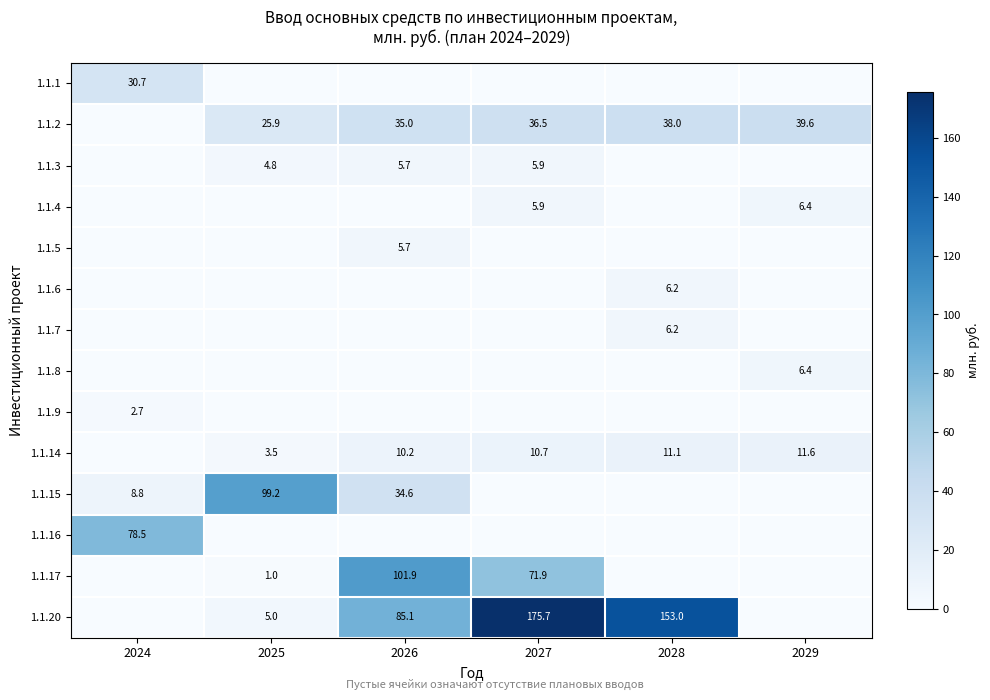

Is it true that 1.1.15 equals 66.7 at 2025?

False